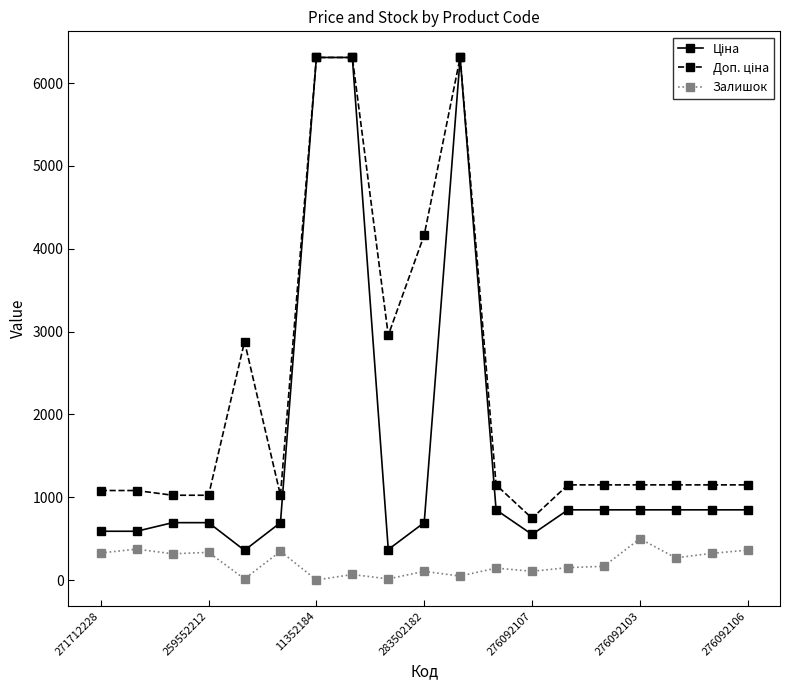

At how many categories does at least one series exceed 2258?

6